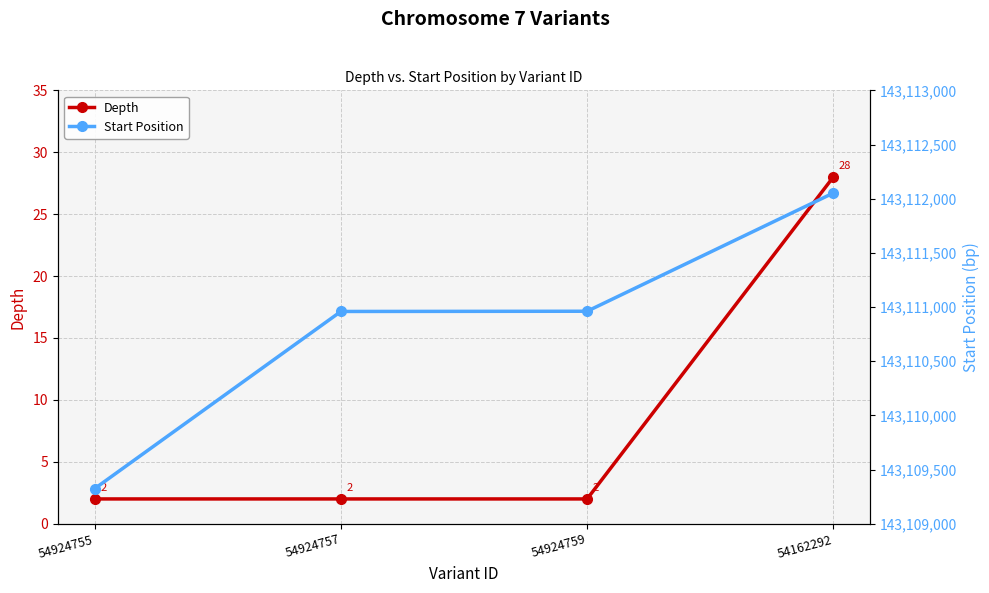

What is the total value across all series at 54924759?

143110963